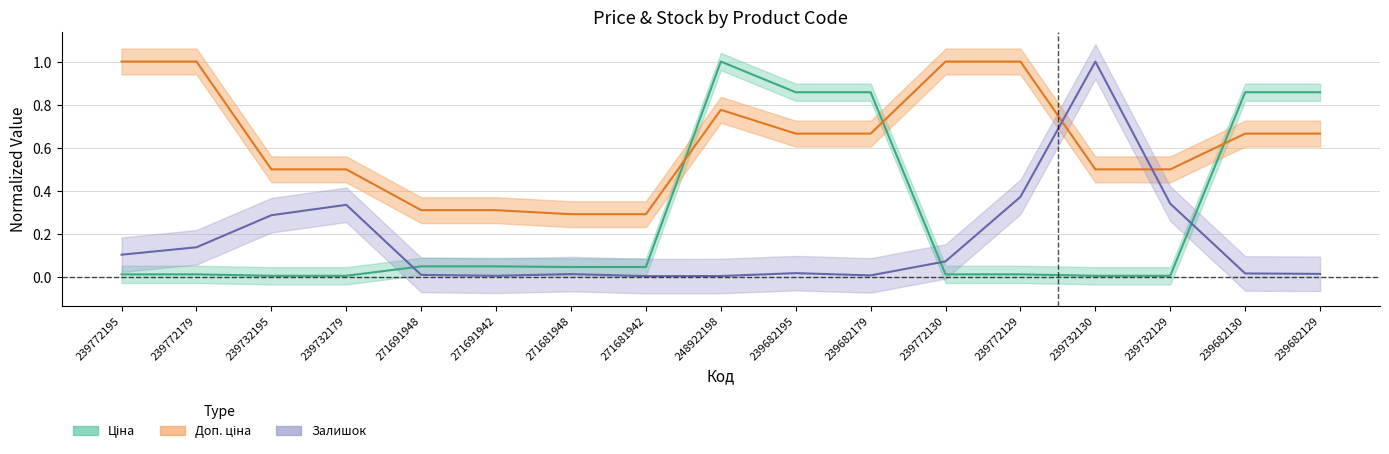

The value of Залишок at 239732130 is 1.0. True or false?

True